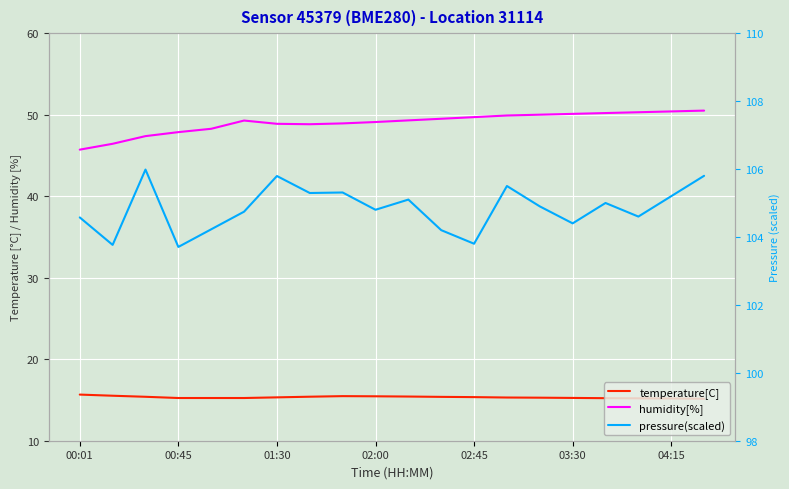

How many values in the humidity[%] series are below 49?

8